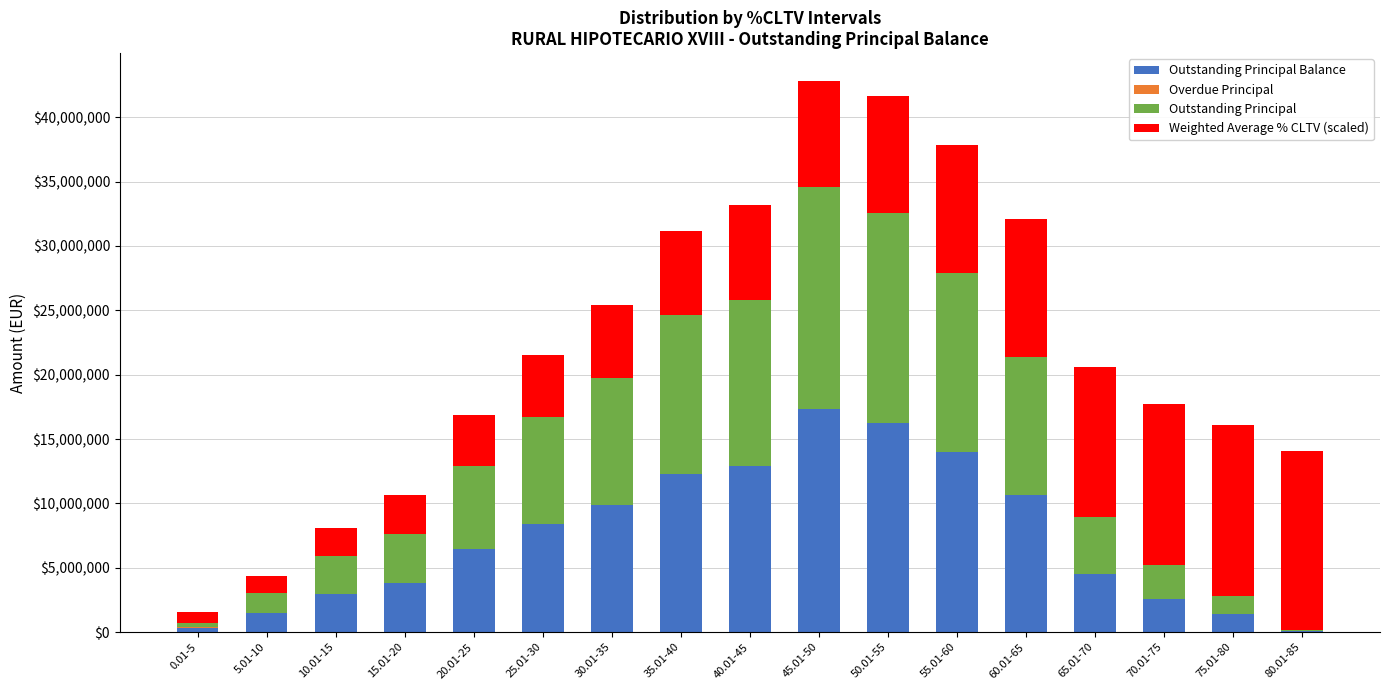

What is the total value across all series at 10.01-15?

8073157.2